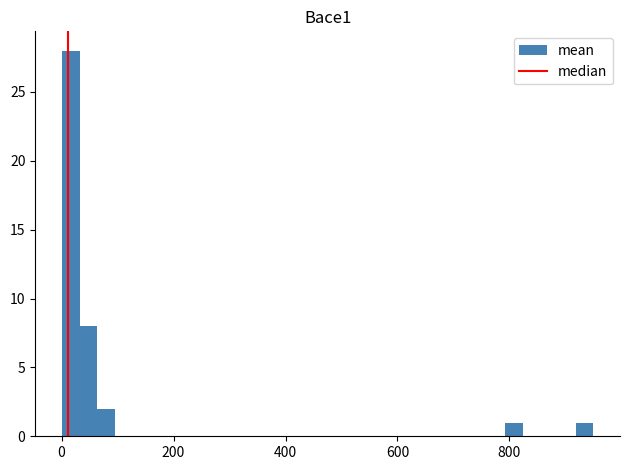

Read against the x-axis, roughly where is the centre of the tallest bar?

20